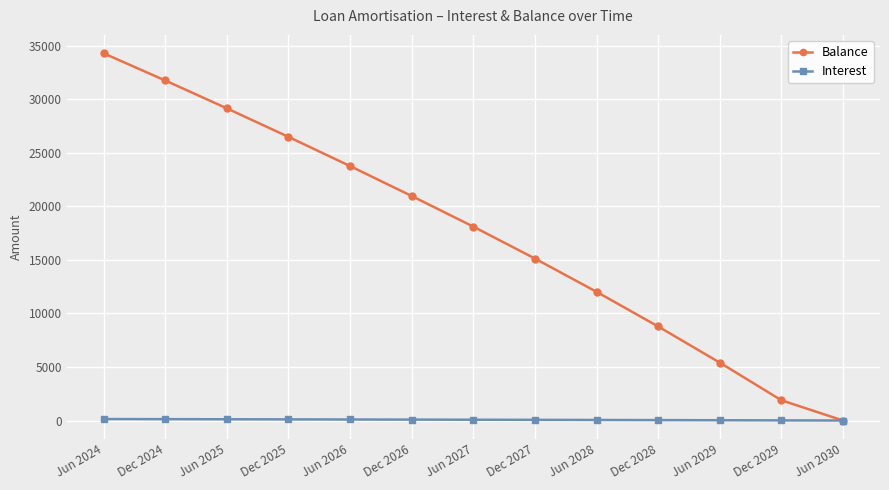

At how many categories does at least one series exceed 3066?

11